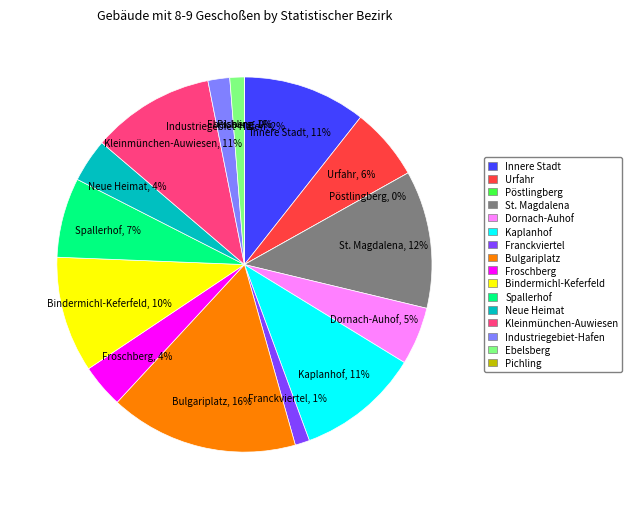

How many slices are in this pie chart?

16